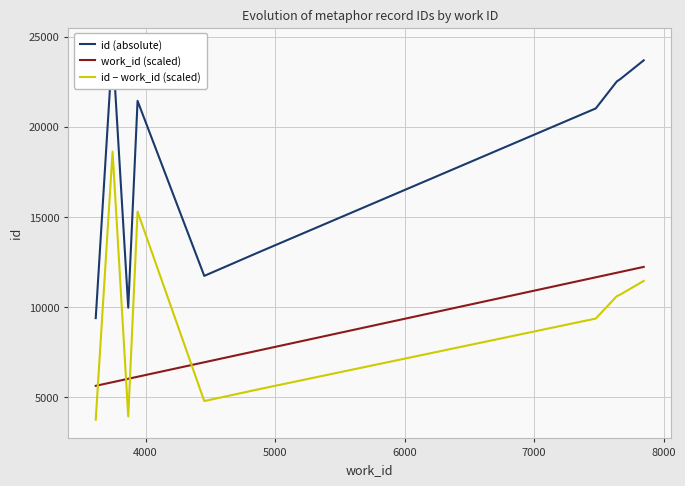

How many times do work_id (scaled) and id − work_id (scaled) cross each other?

4